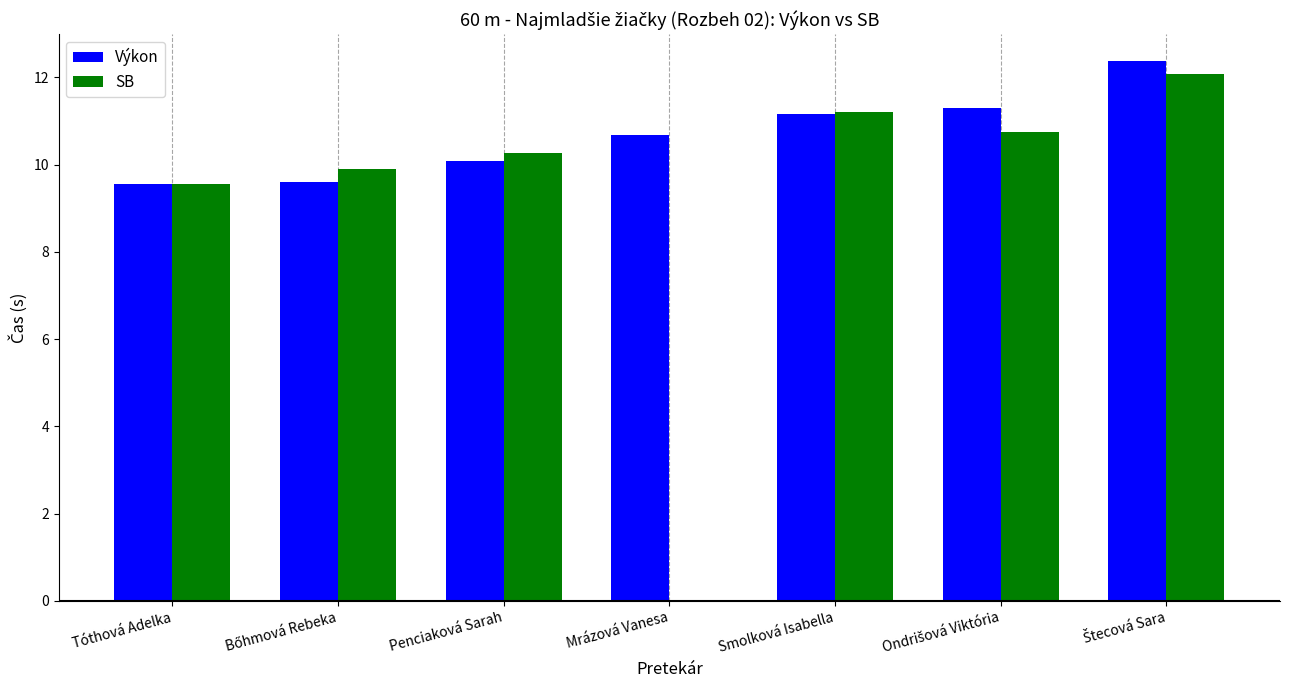

The SB series shows 4.9 at Tóthová Adelka. True or false?

False